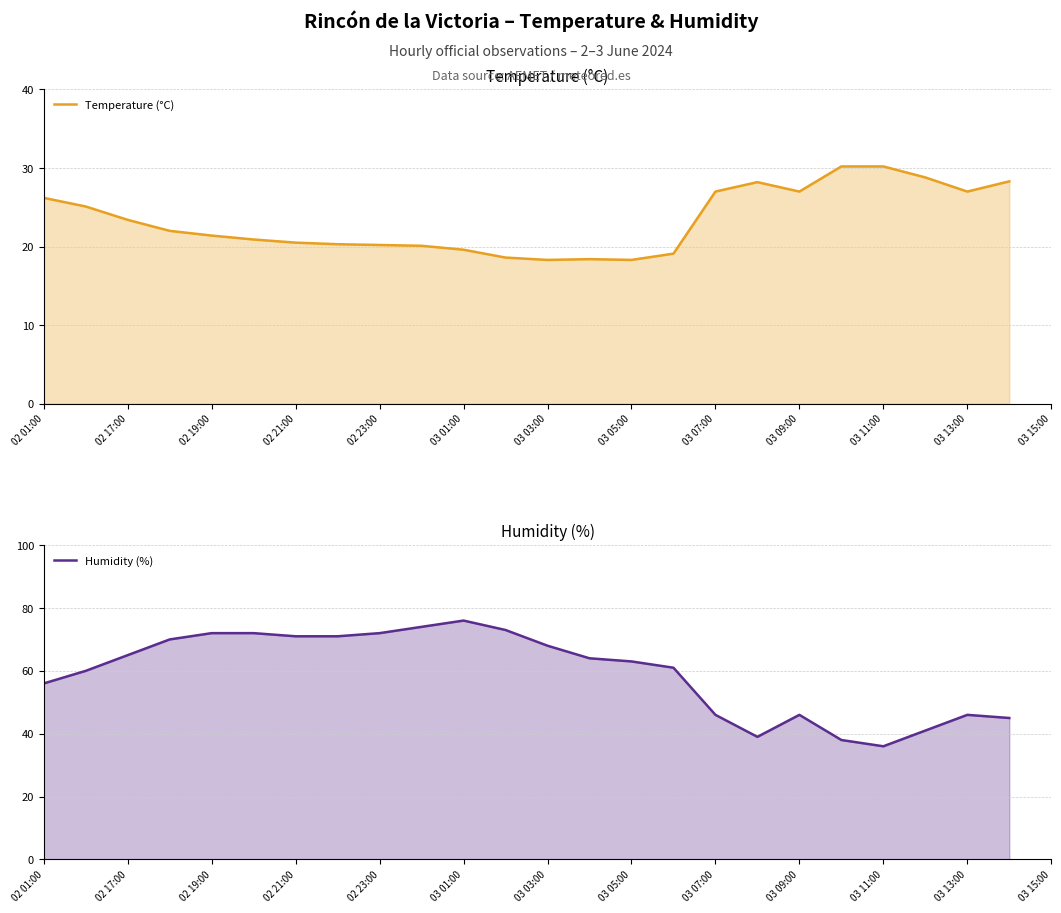

True or false: Humidity (%) has a value of 110.9 at 02 21:00.

False